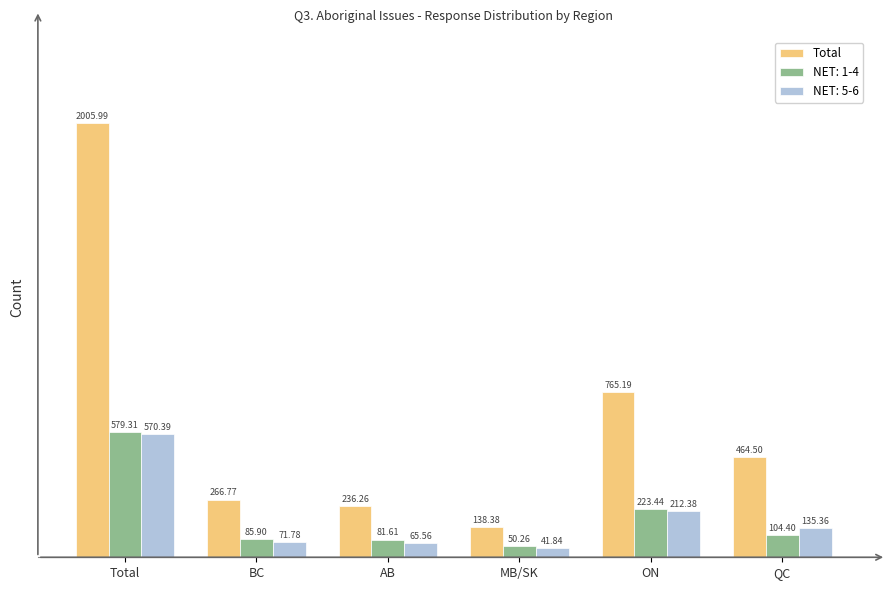

At which category does the chart reach its peak across all series?

Total